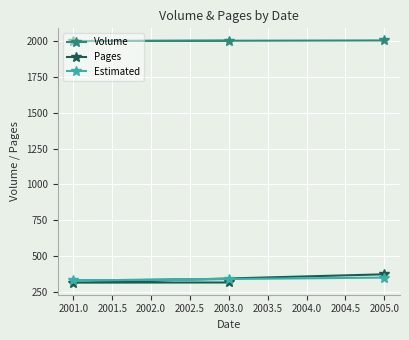

The Estimated series shows 350 at 2005.0. True or false?

True